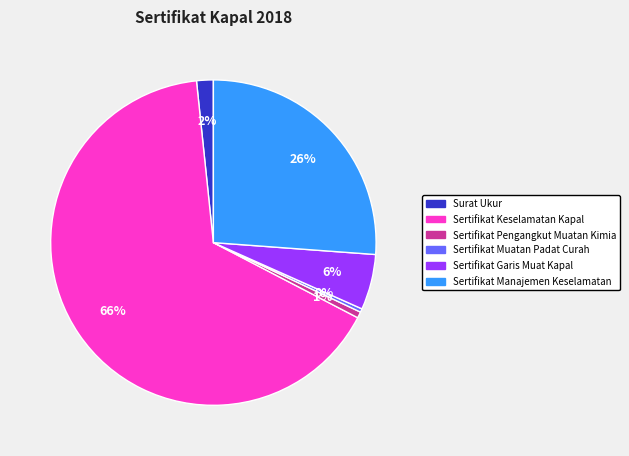

True or false: Sertifikat Manajemen Keselamatan accounts for 26% of the total.

True